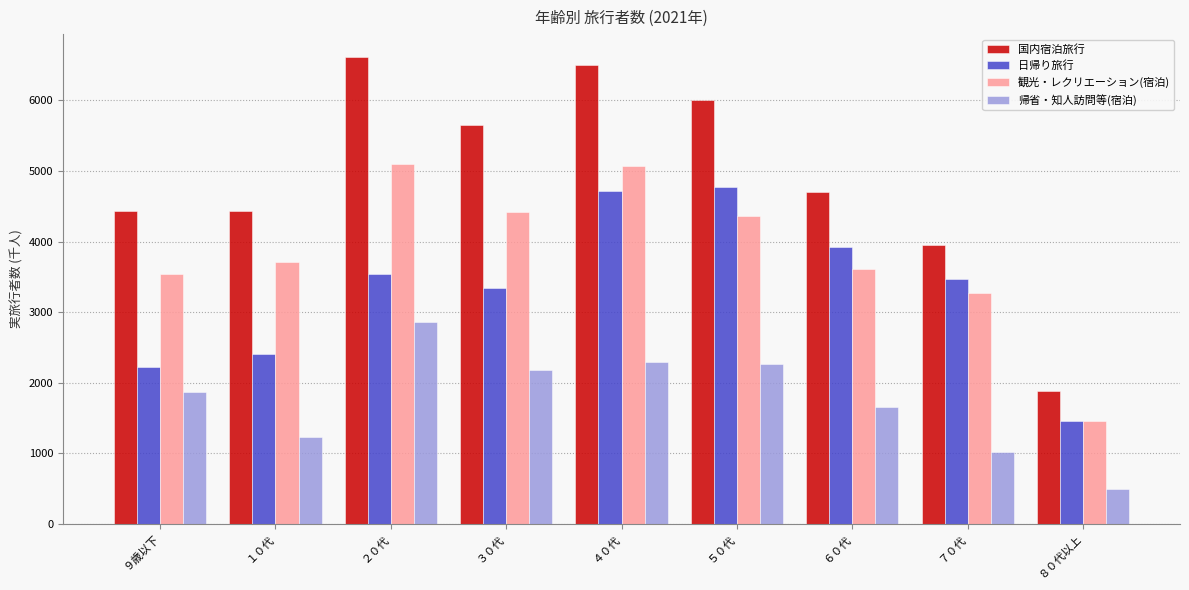

What is the difference between the 観光・レクリエーション(宿泊) values at ５０代 and ９歳以下?

815.7